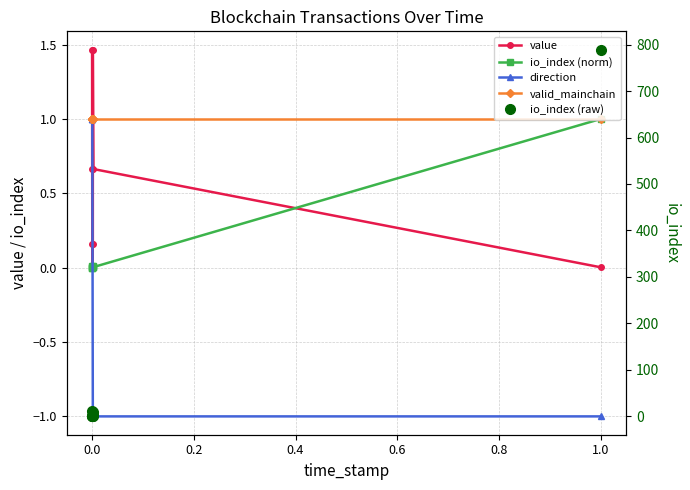

In value, how many points are higher than both neighbors (excluding endpoints)?

2